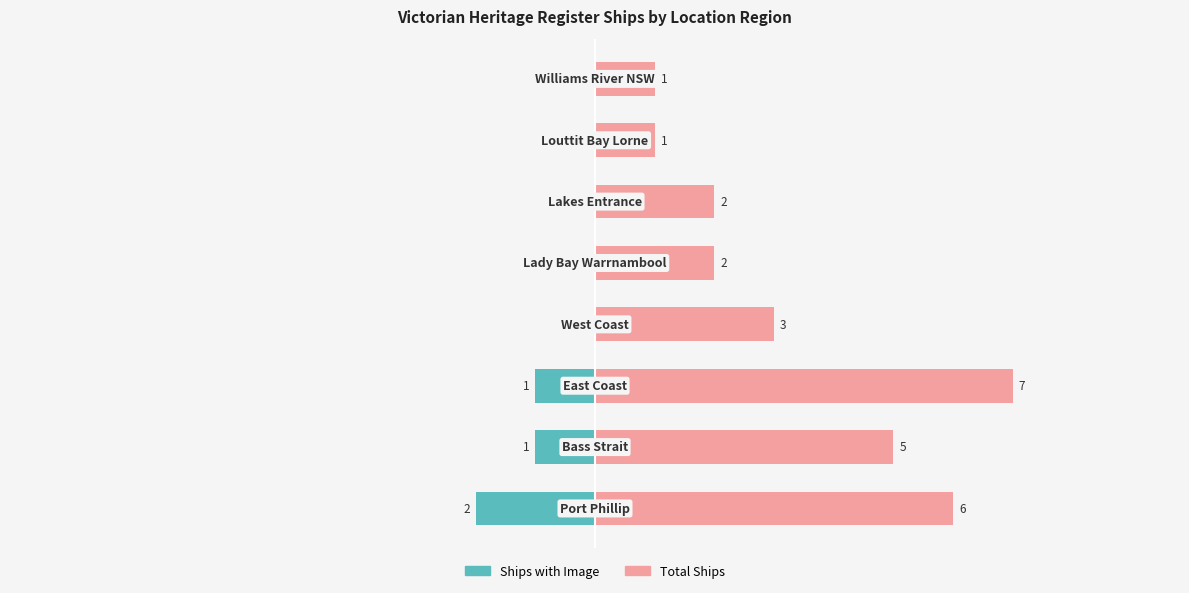

At how many categories does at least one series exceed 3?

3